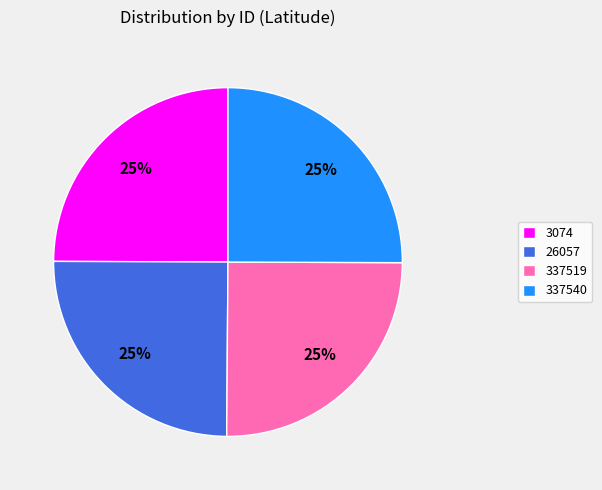

Is it true that 26057 is 25% of the pie?

True